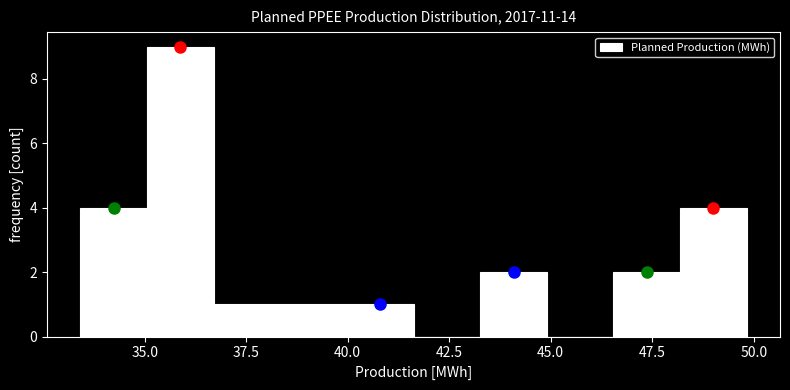

Read against the x-axis, roughly where is the centre of the tallest bar?

36.0